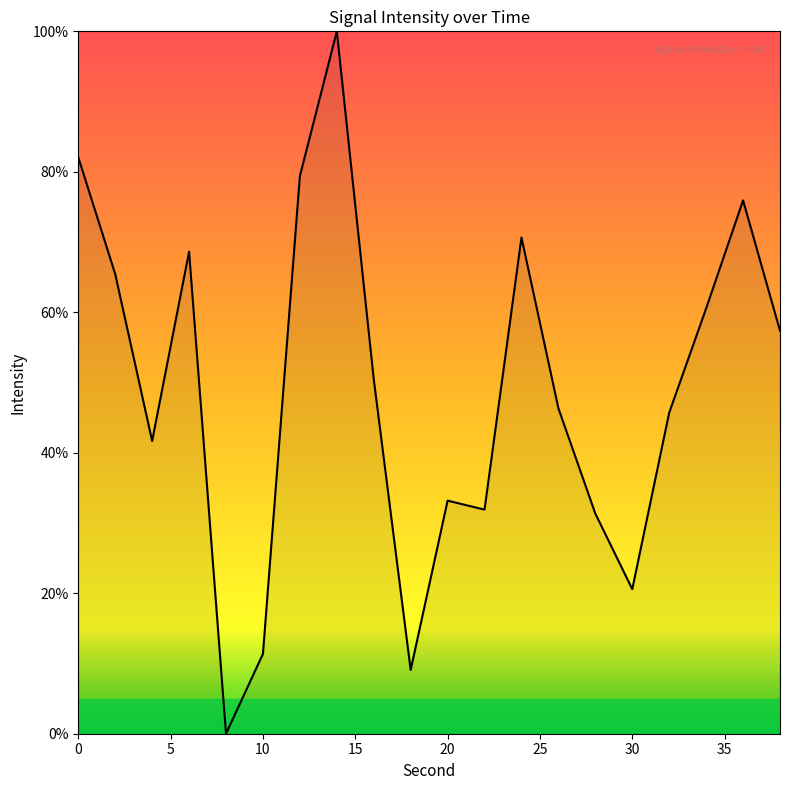

What is the average value?

49.1